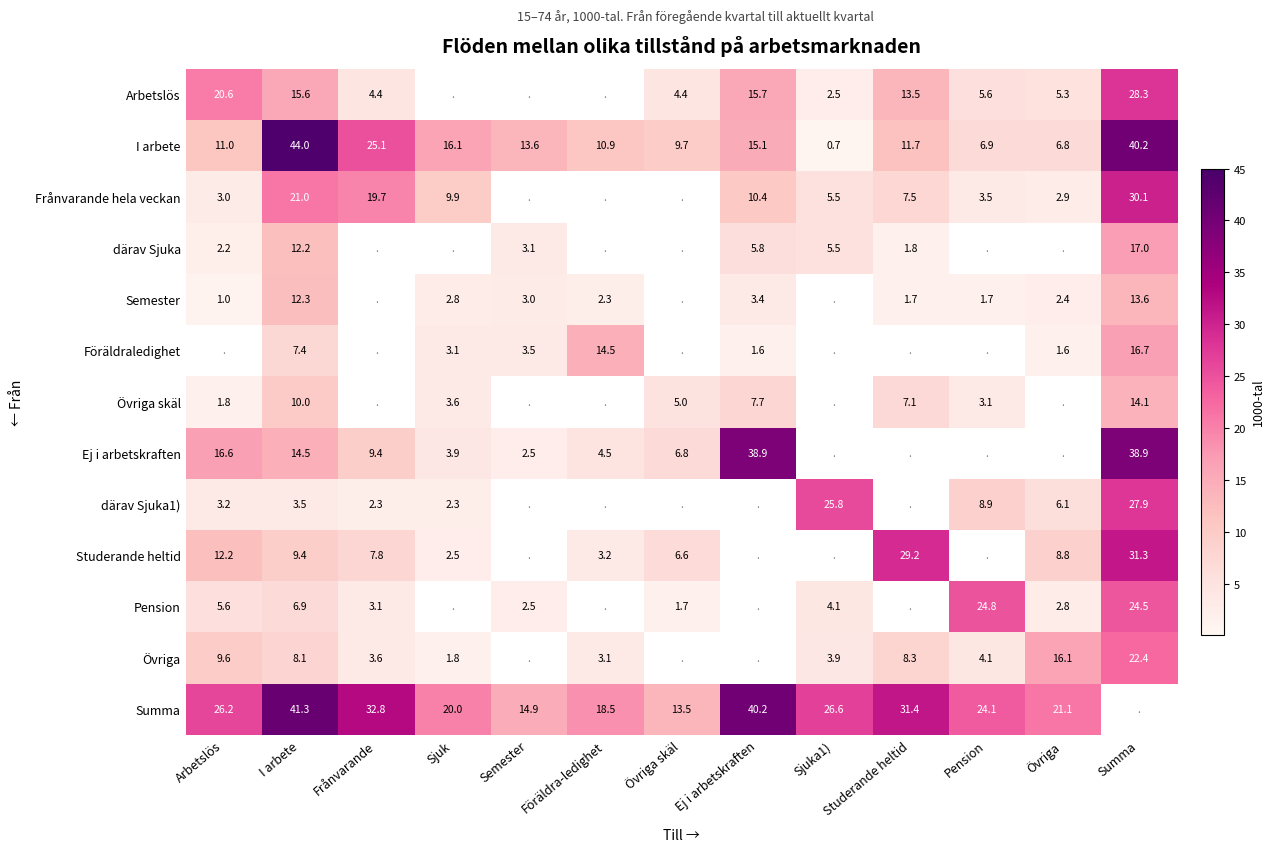

True or false: Ej i arbetskraften has a value of 5.5 at Sjuk.

False